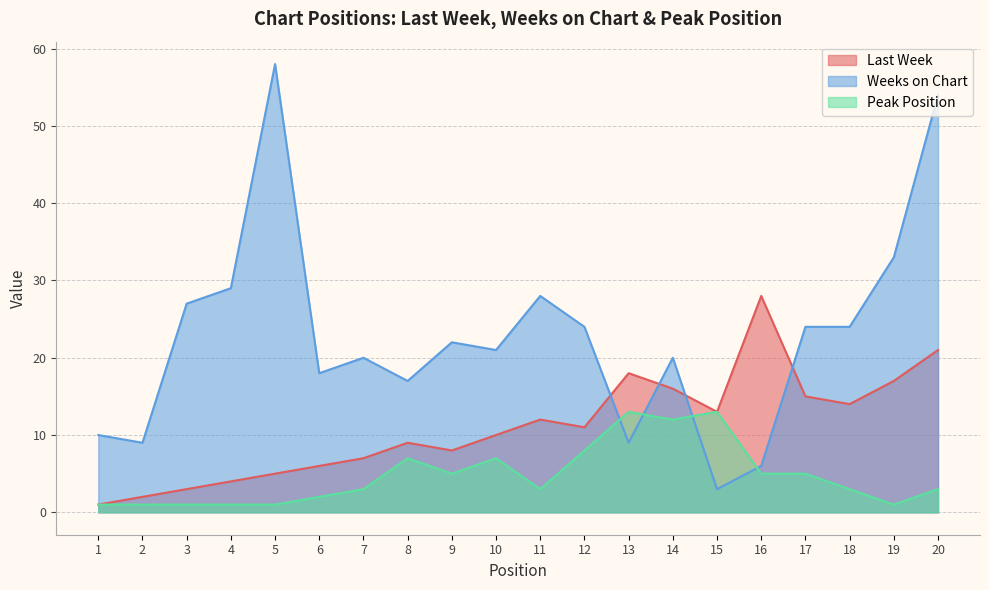

The value of Peak Position at 11 is 5. True or false?

False